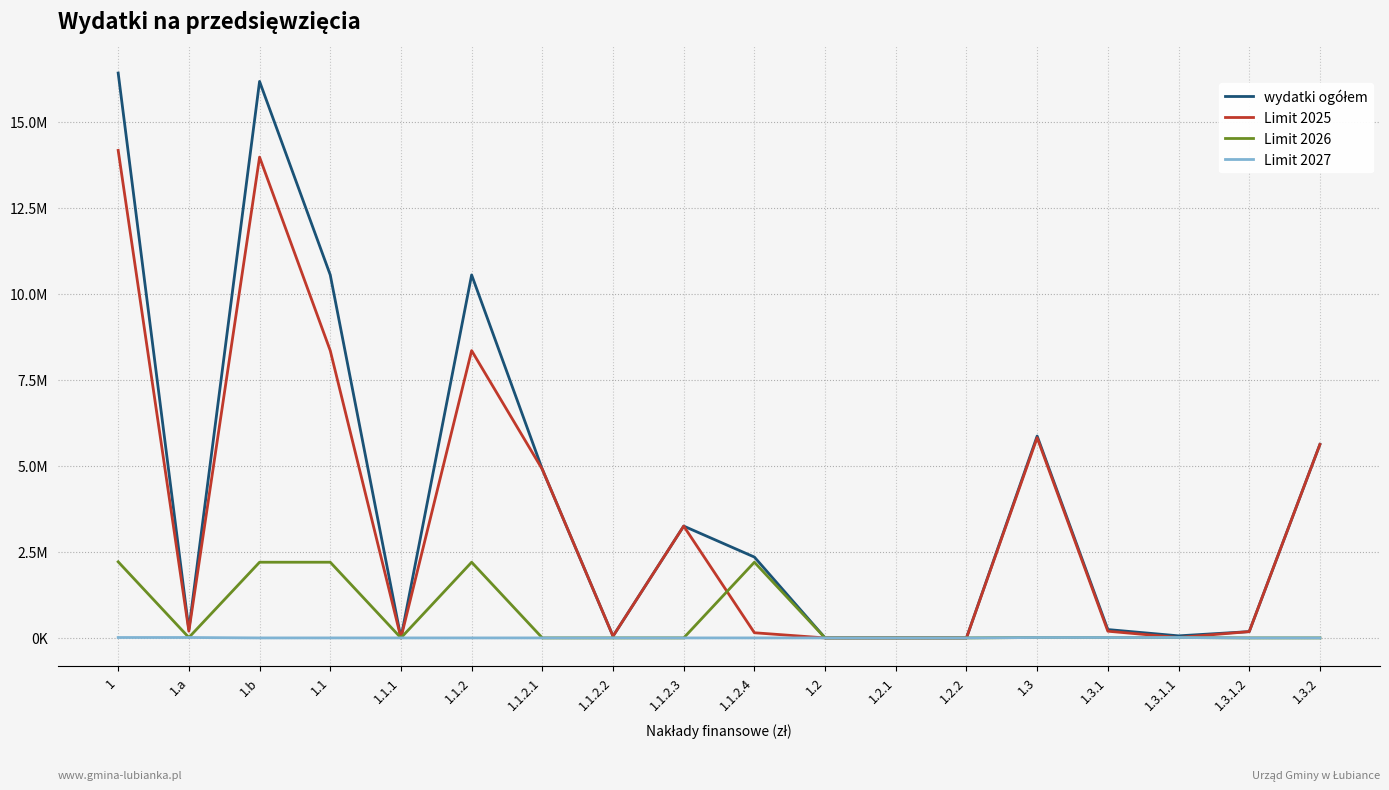

Is this an area chart (filled region under the line)?

No